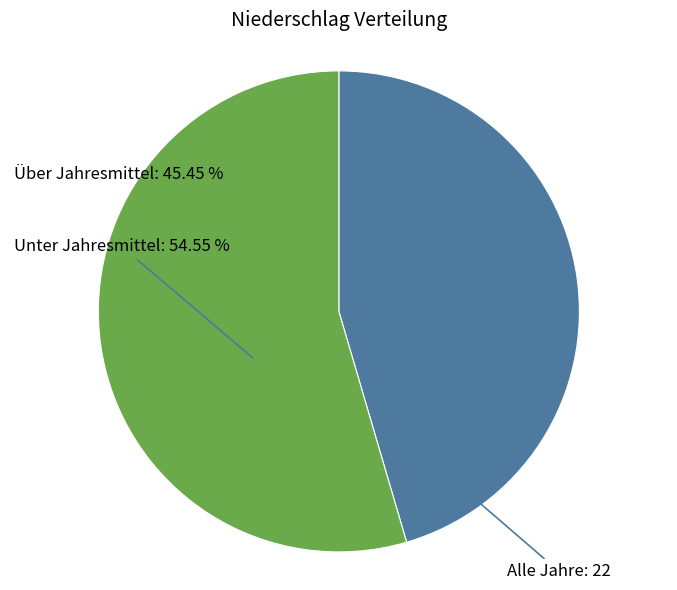

Count the number of slices in the pie.

2